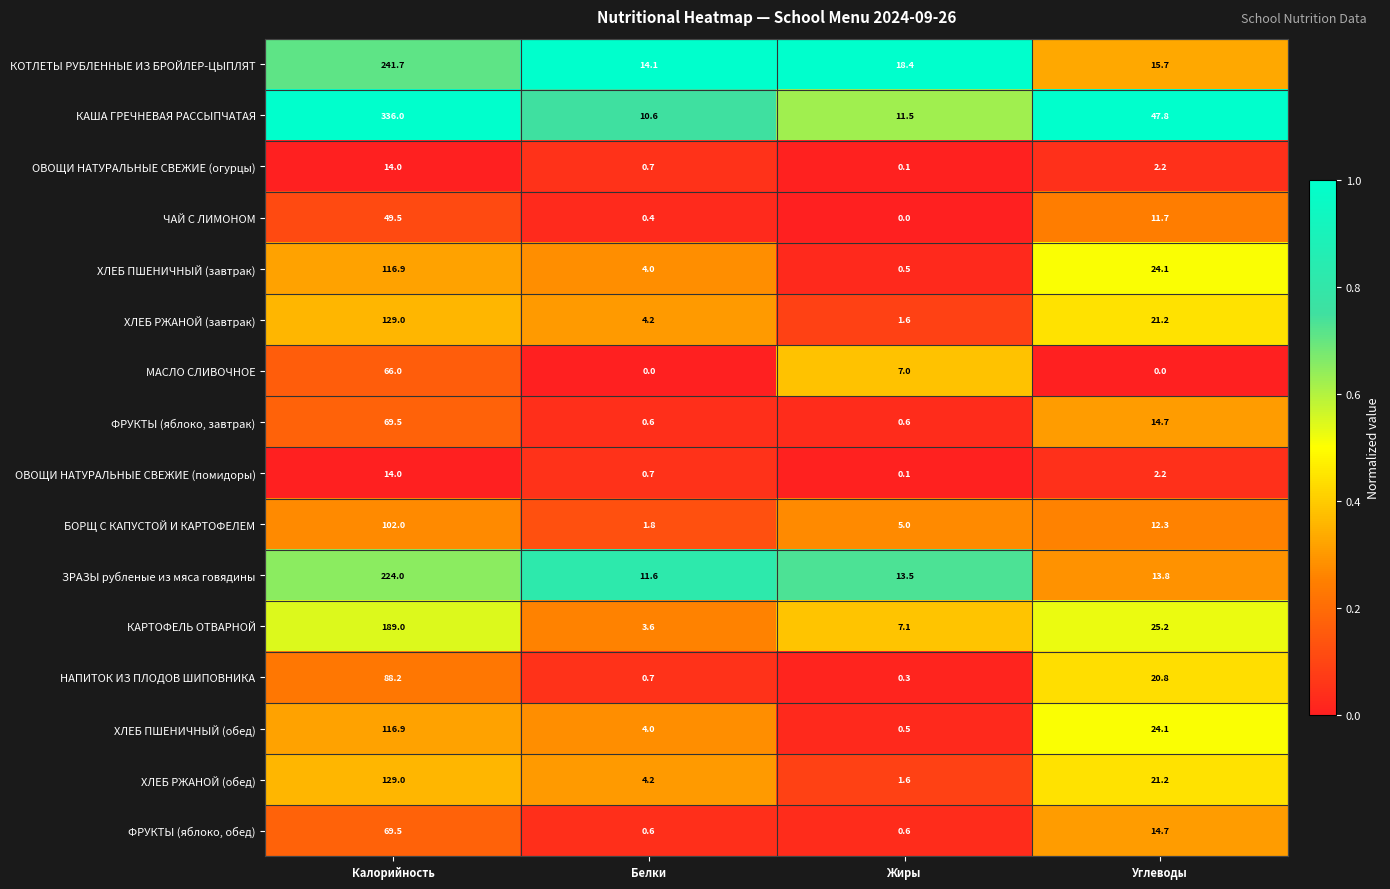

What is the difference between the ХЛЕБ РЖАНОЙ (обед) values at Жиры and Углеводы?

19.6